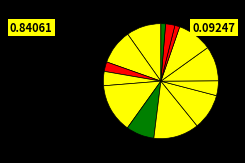

Count the number of slices in the pie.

14